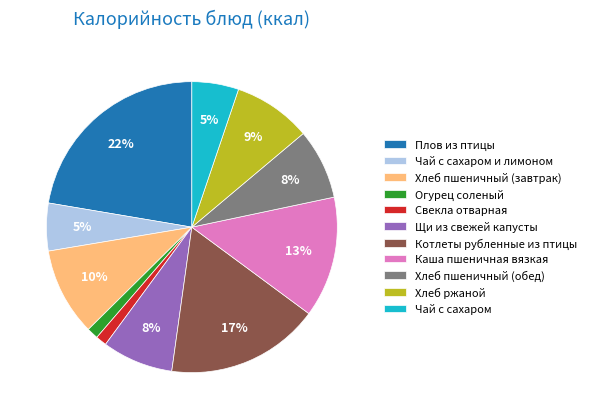

What is the largest slice in the pie chart?

Плов из птицы